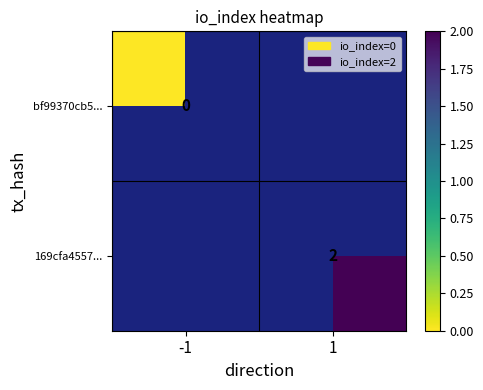

The 169cfa4557... series shows 2 at 1. True or false?

True